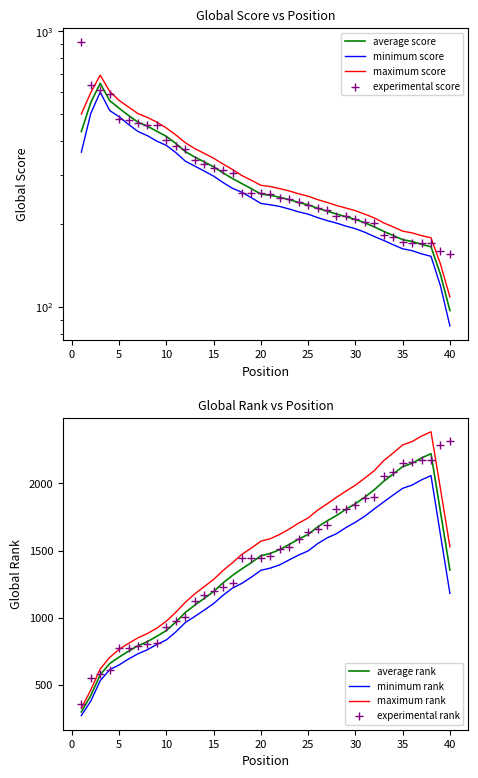

What is the highest value of the minimum rank series?

2058.2